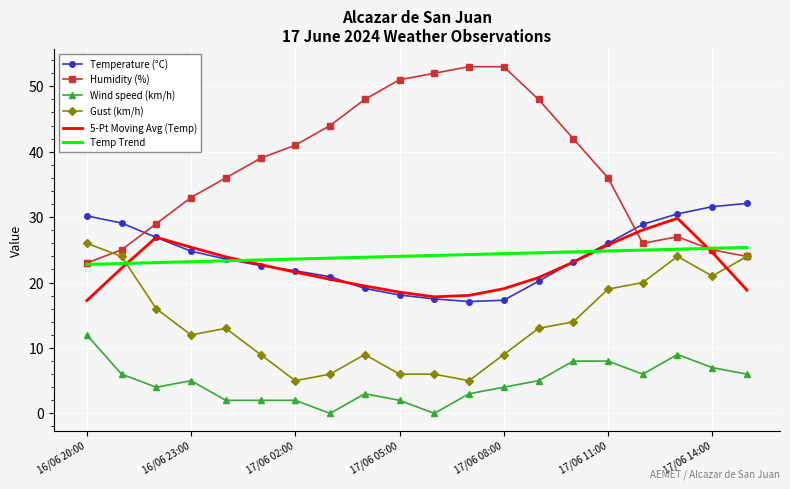

True or false: Wind speed (km/h) and Temperature (°C) cross at least once.

False